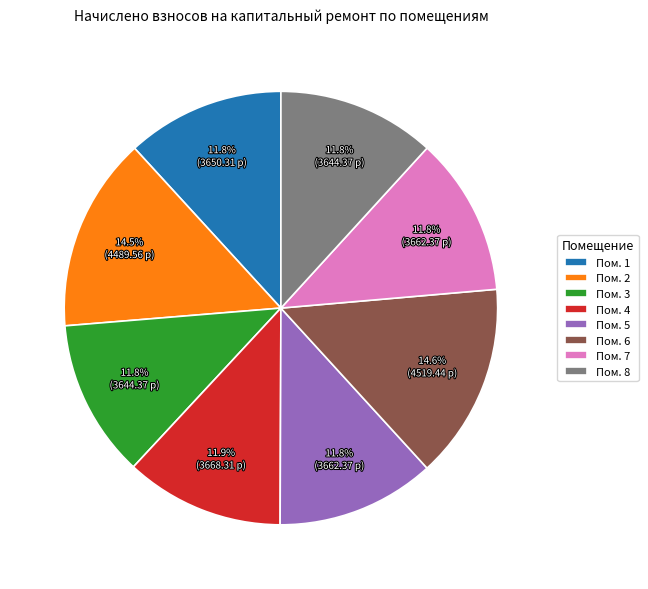

Is there any slice that represents more than half of the pie?

No